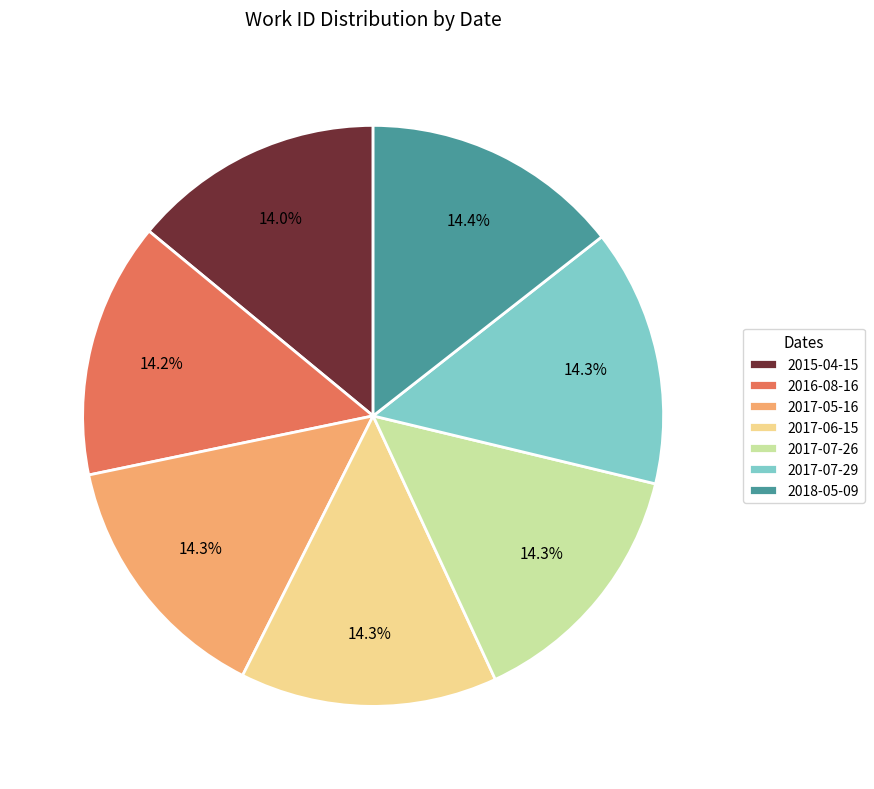

To the nearest percent, what percentage of the pie is 2017-06-15?

14%